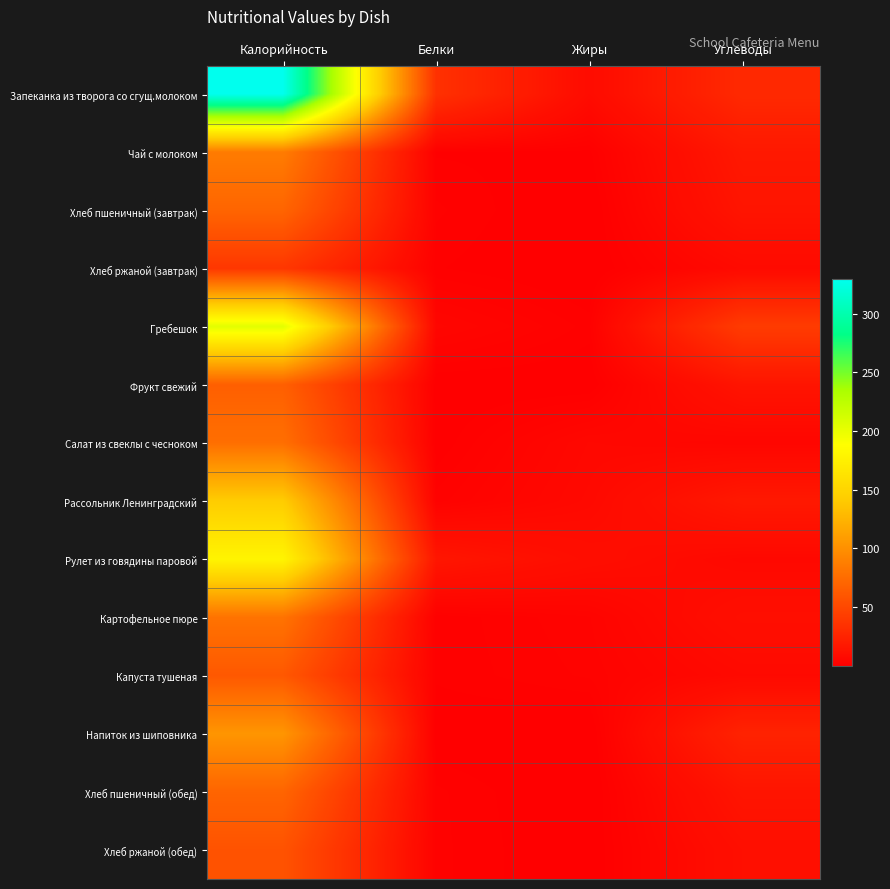

What is the minimum value shown in the chart?

0.2